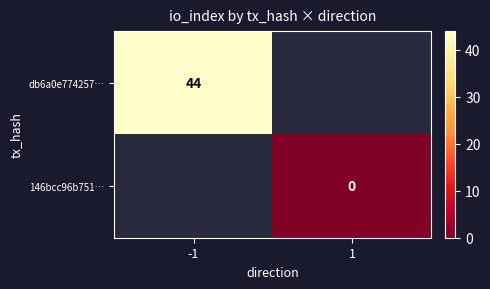

The db6a0e774257… series shows 76 at -1. True or false?

False